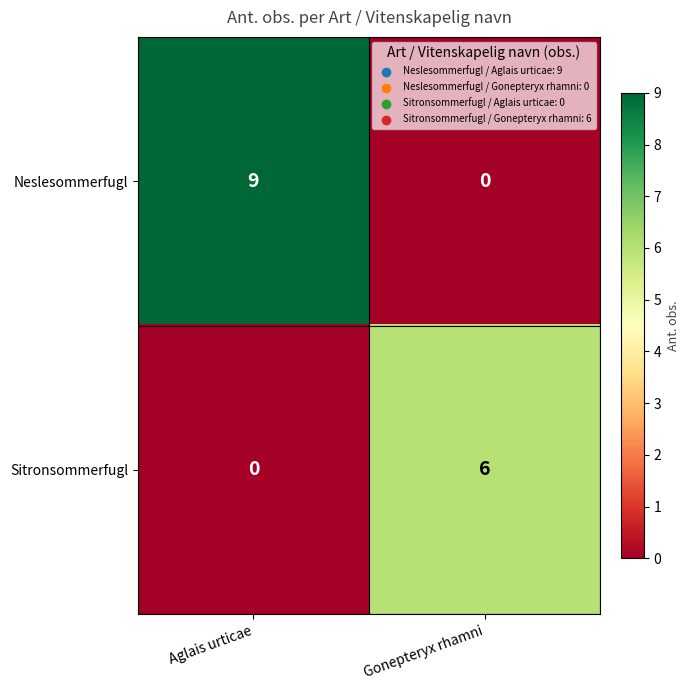

Is it true that Neslesommerfugl equals -4 at Gonepteryx rhamni?

False